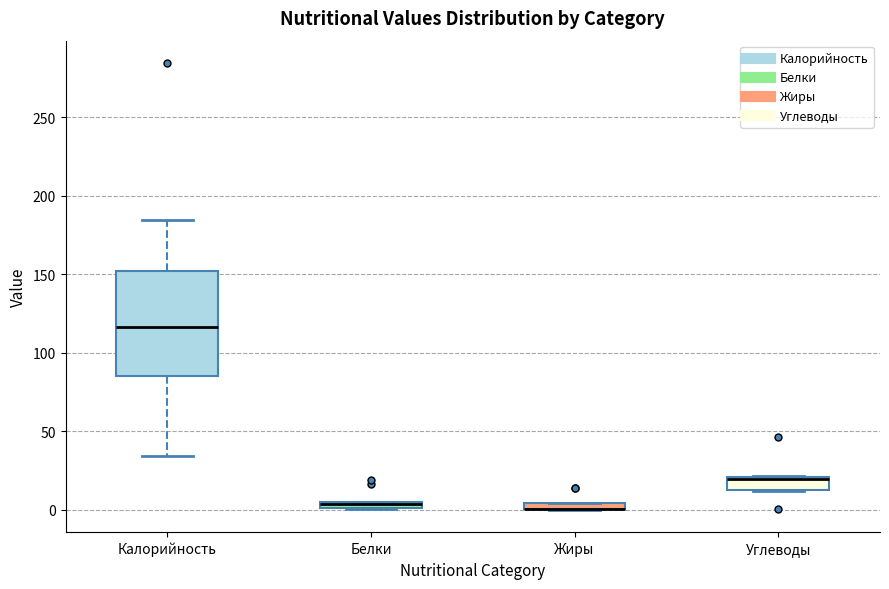

Where is the lower edge of the box for Калорийность on the y-axis? The values are not printed on the chart, so give them approximately, as read against the axis.

85